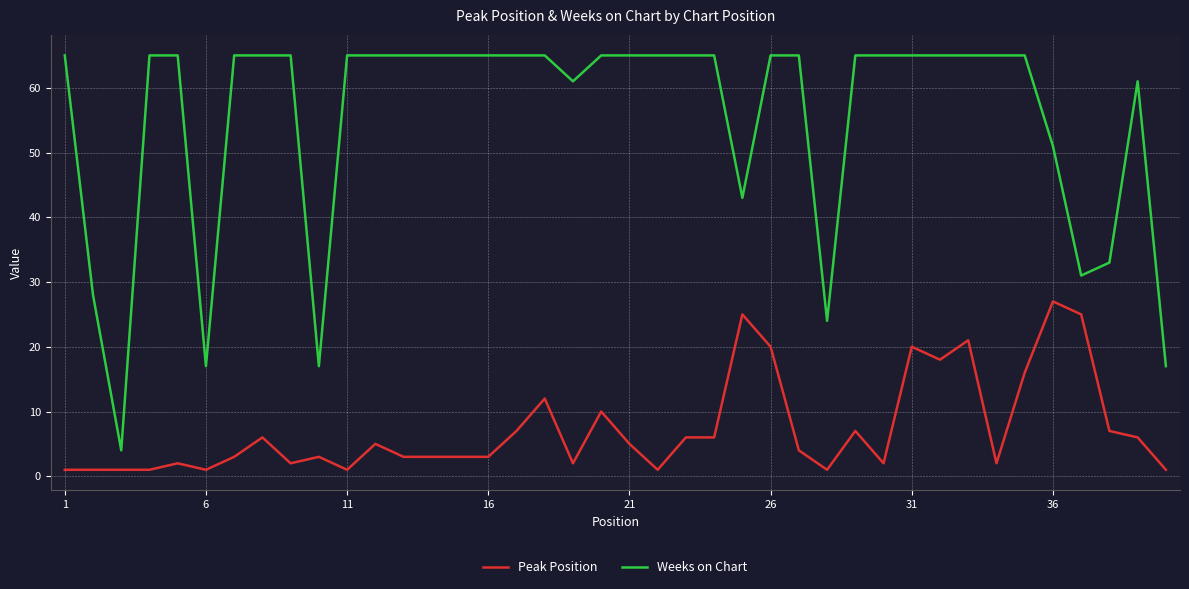

List the series in order of their peak value, lowest first.

Peak Position, Weeks on Chart